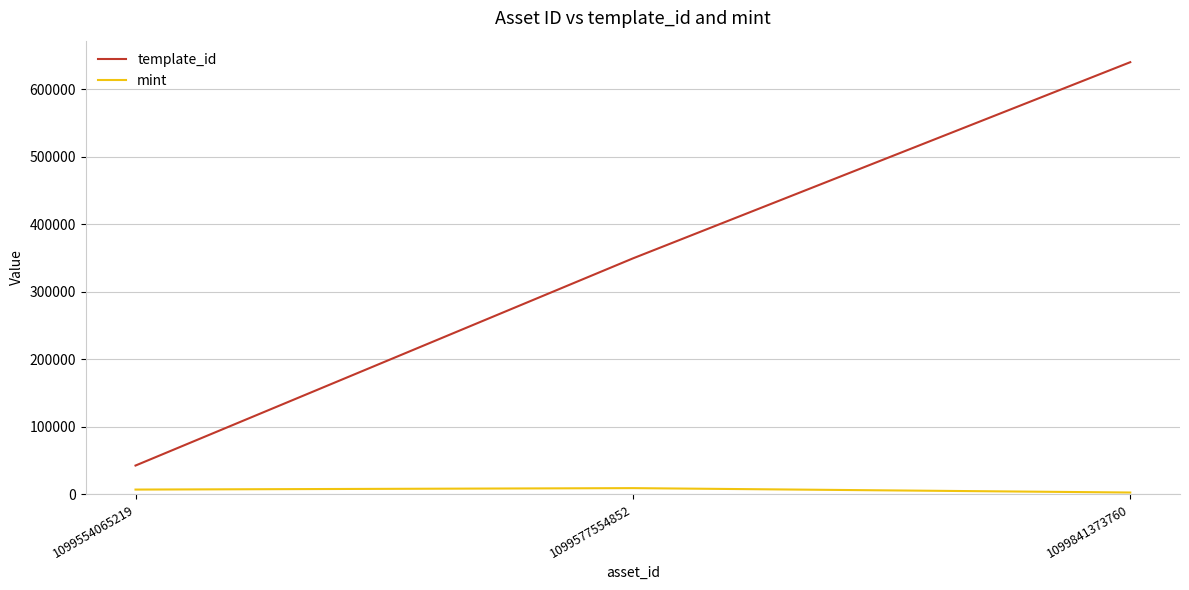

What is the lowest value of the mint series?

2415